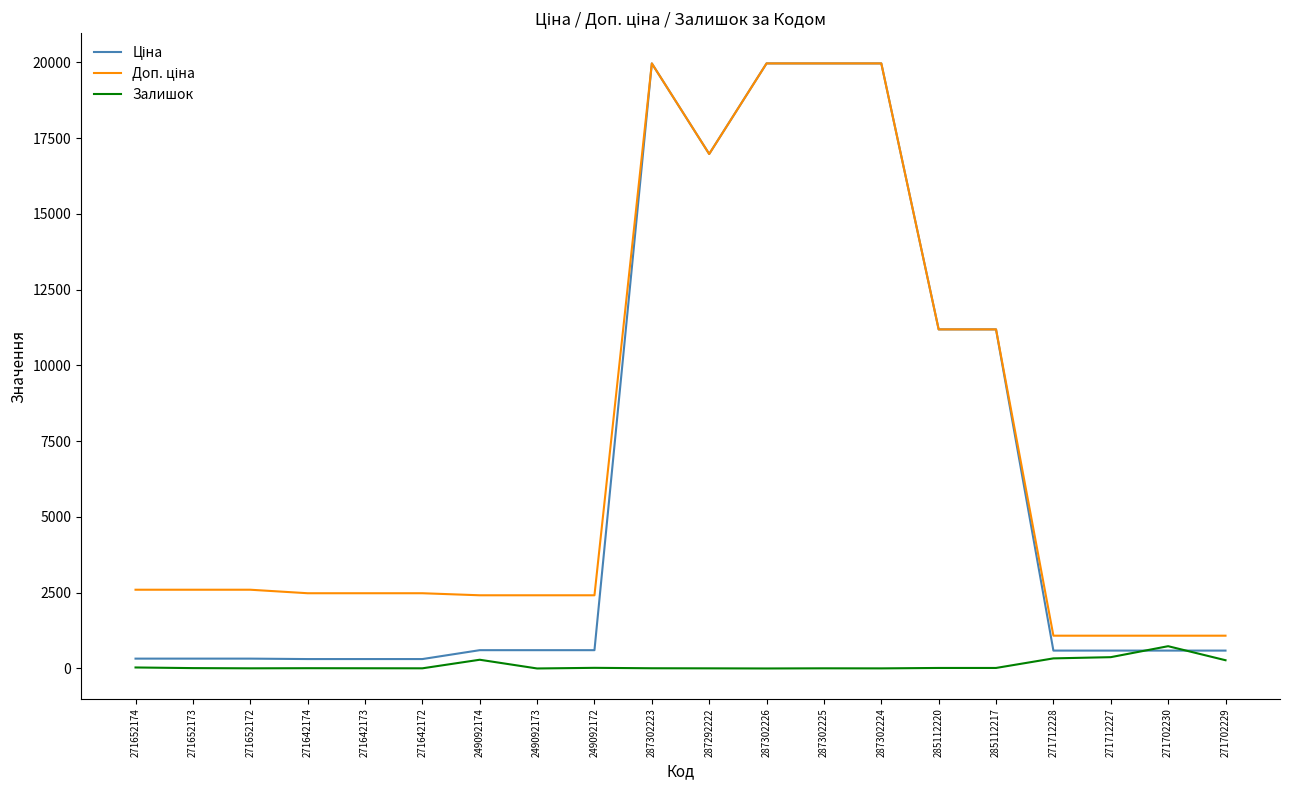

What position from the right is 285112220?

6